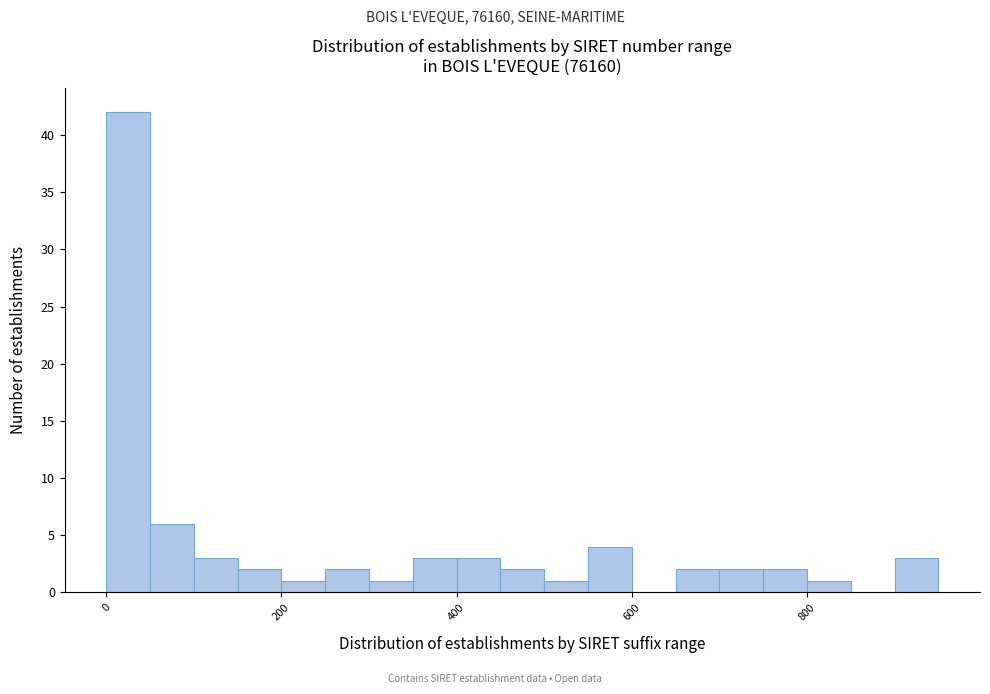

Around what value on the x-axis is the tallest bar? Give the approximate position of its centre, as read against the axis.

20